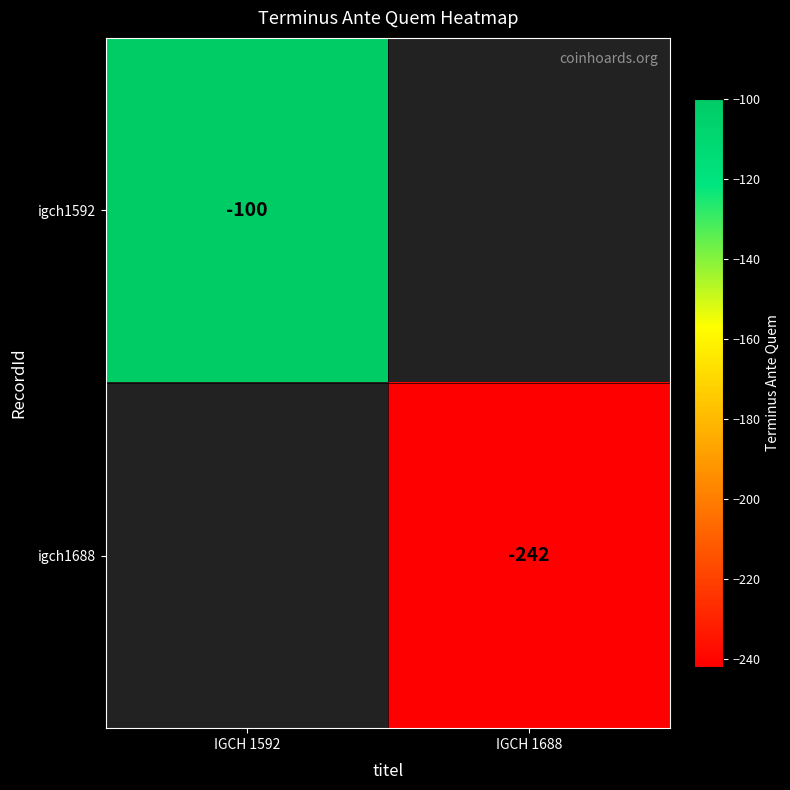

How many distinct data groups are displayed?

2